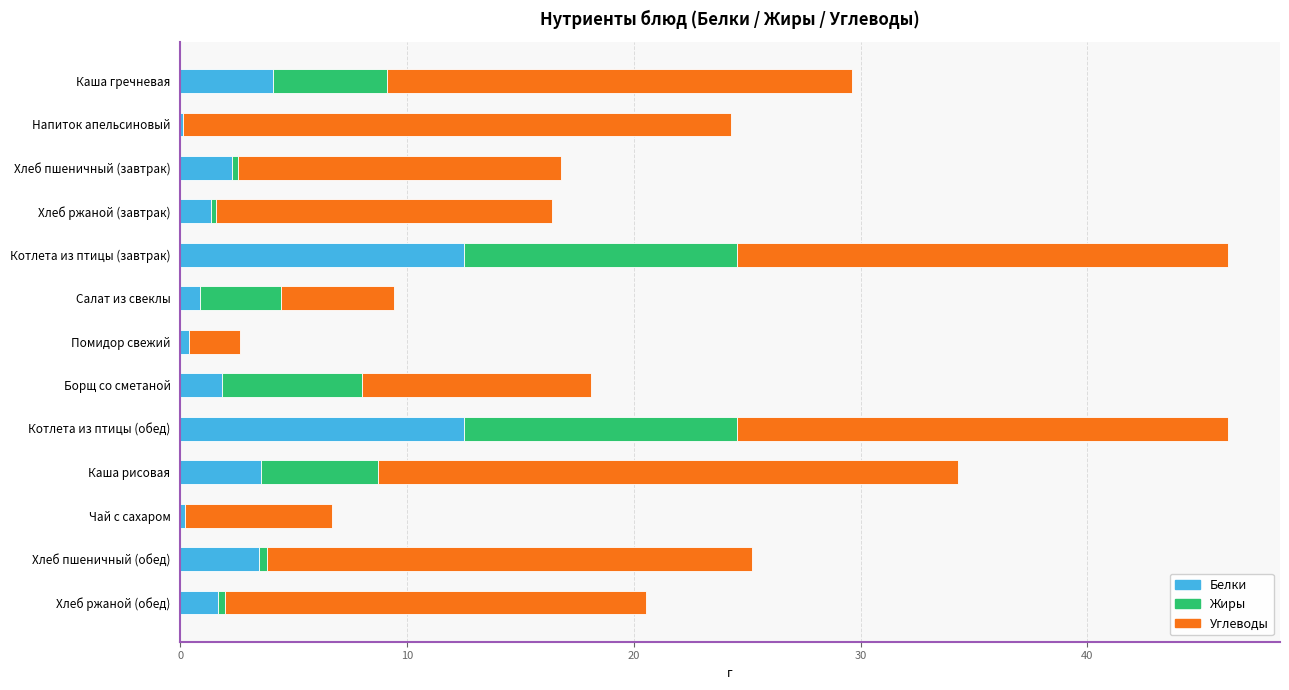

What is the maximum value for Белки?

12.5